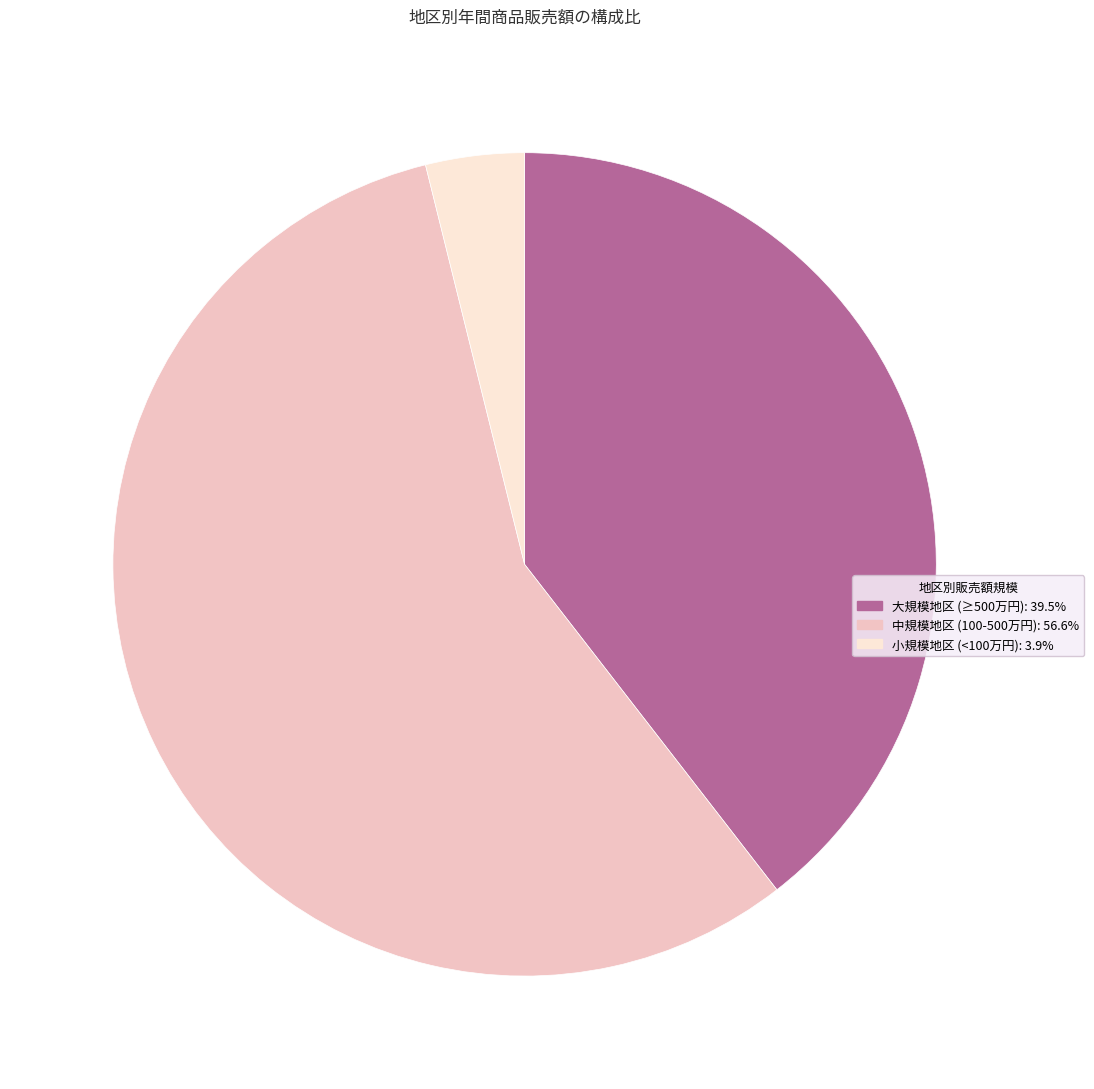

Count the number of slices in the pie.

3